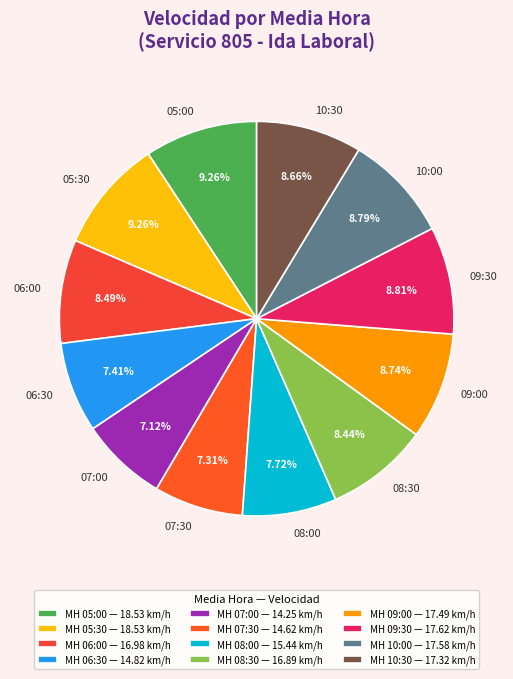

Is the sum of 05:30 and 07:30 greater than half?

No